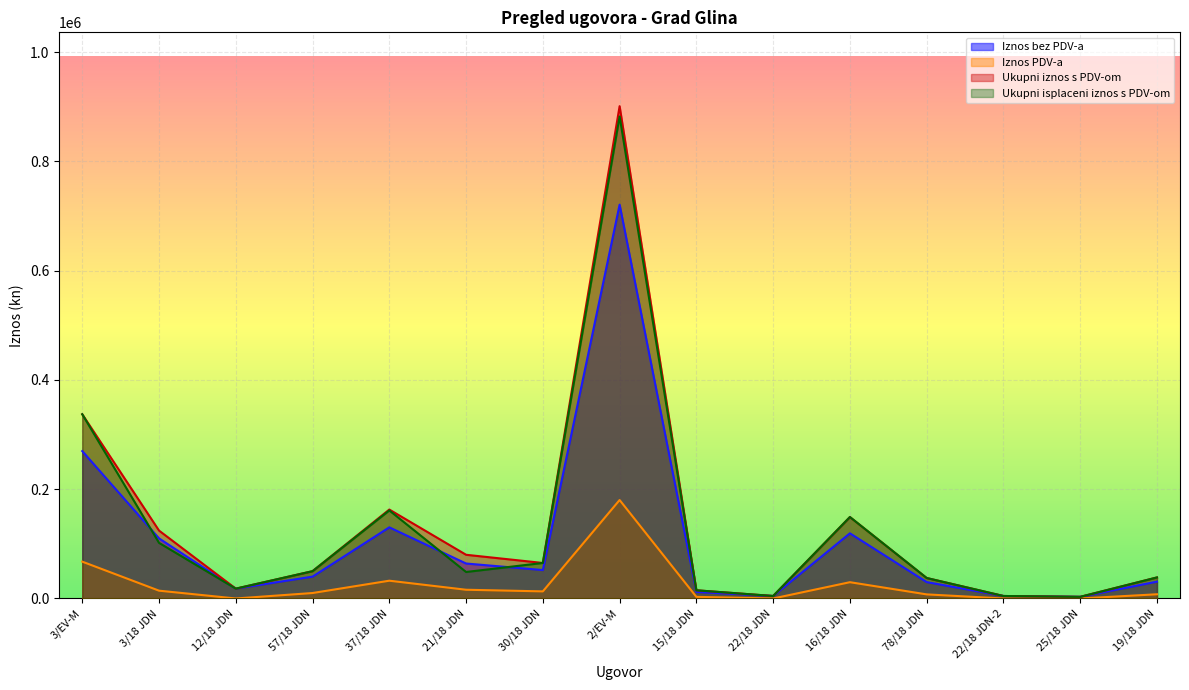

What is the greatest value displayed?

901008.5